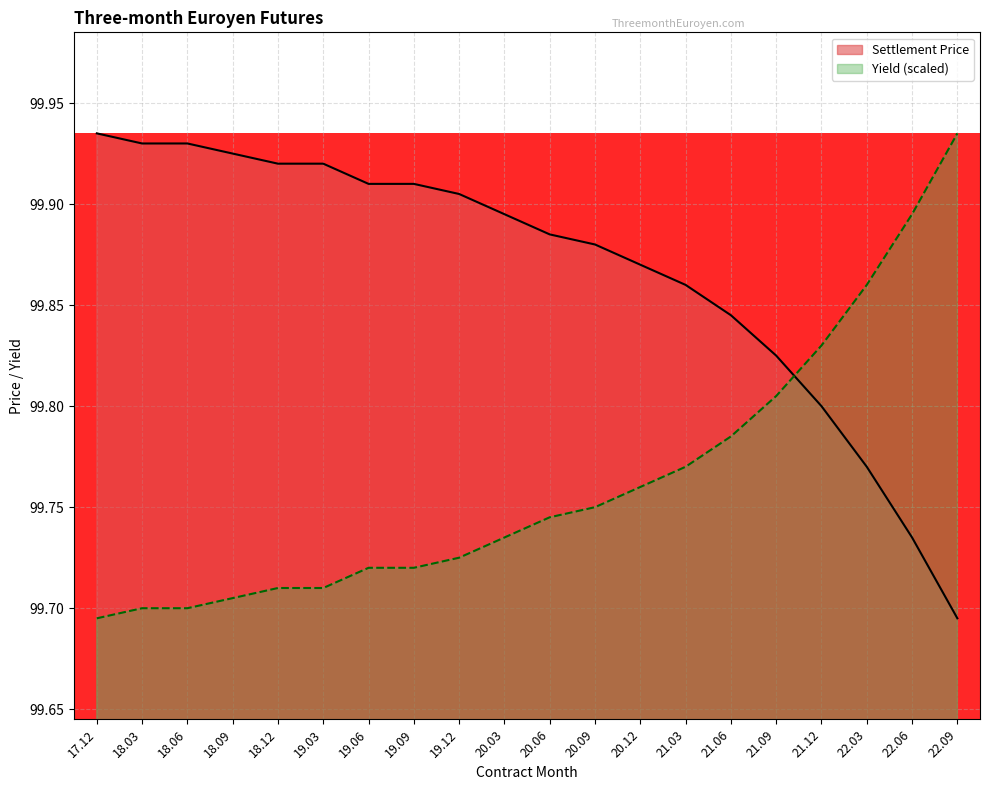

What is the sum of the Settlement Price values at 19.12 and 20.06?

199.8